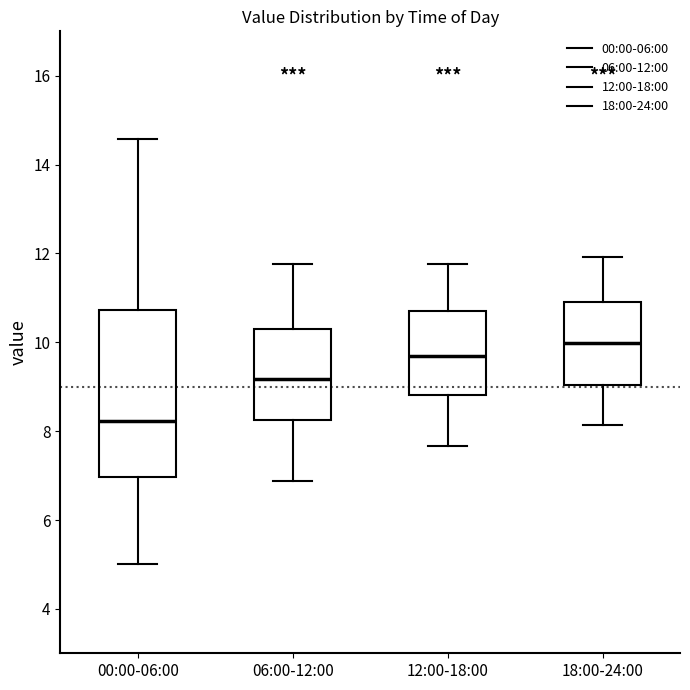

Comparing the boxes themselves (not the whiskers), which one is the tallest?

00:00-06:00